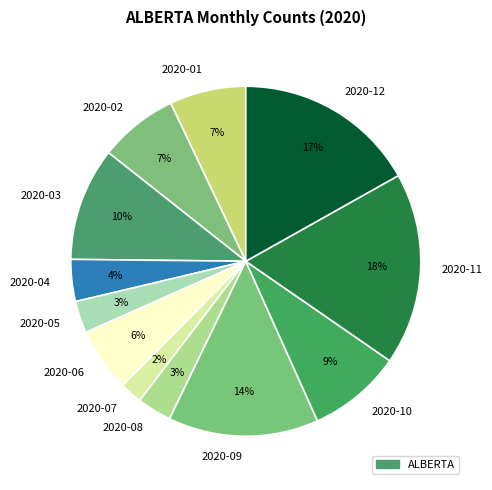

How many slices are in this pie chart?

12